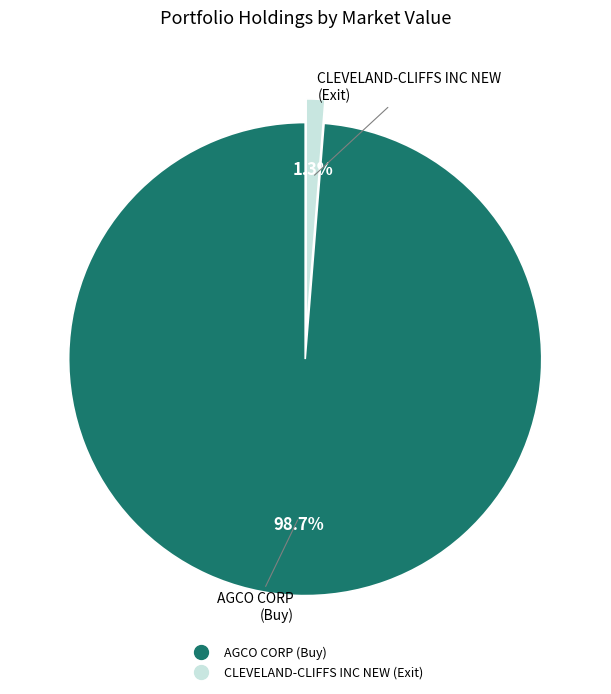

Which has a higher value, CLEVELAND-CLIFFS INC NEW or AGCO CORP?

AGCO CORP